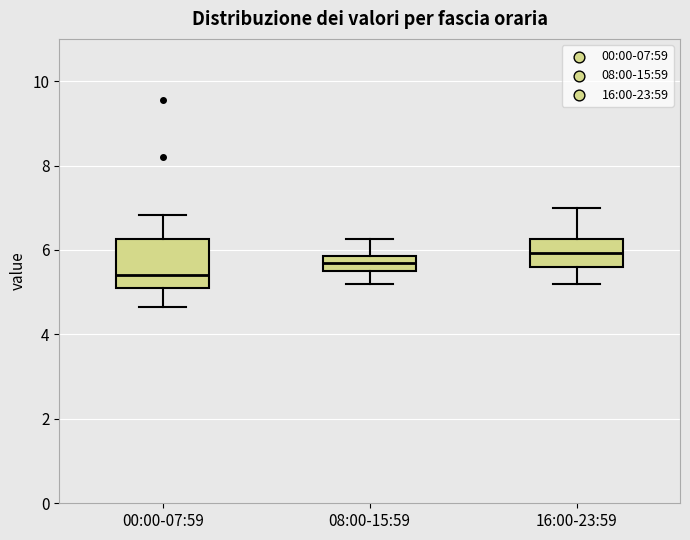

Comparing the boxes themselves (not the whiskers), which one is the tallest?

00:00-07:59